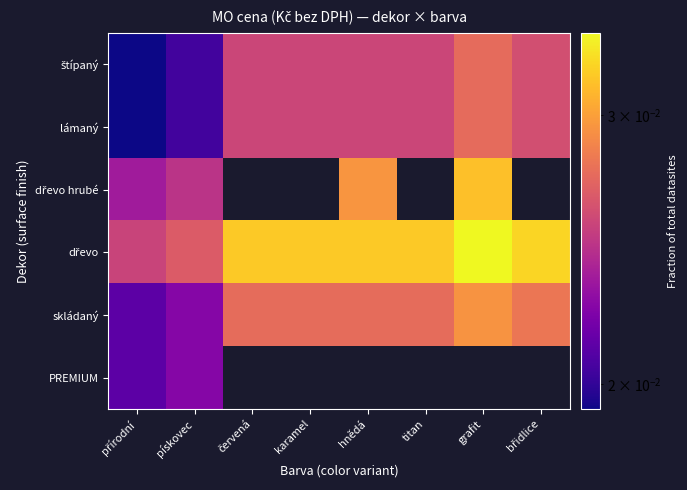

Count the number of categories in the chart.

8